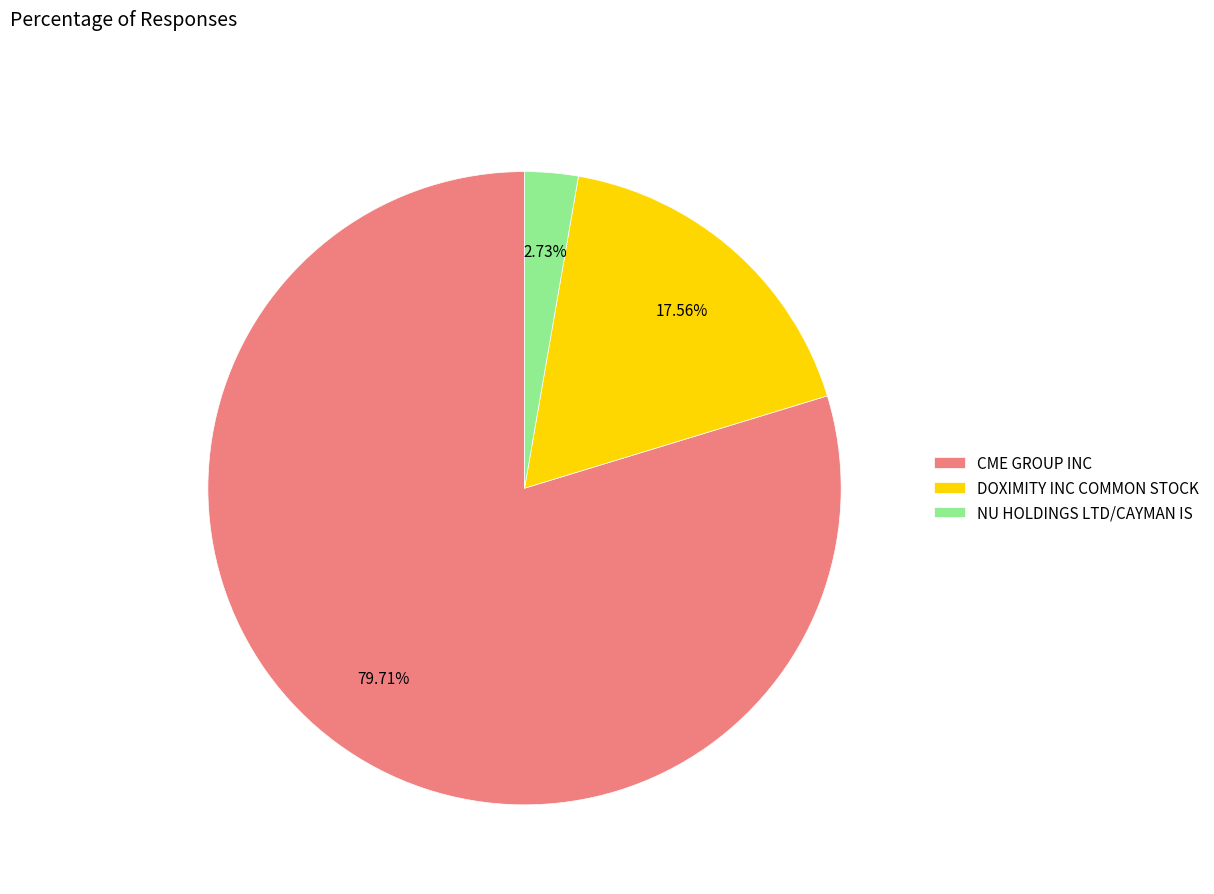

Between DOXIMITY INC COMMON STOCK and NU HOLDINGS LTD/CAYMAN IS, which is larger?

DOXIMITY INC COMMON STOCK